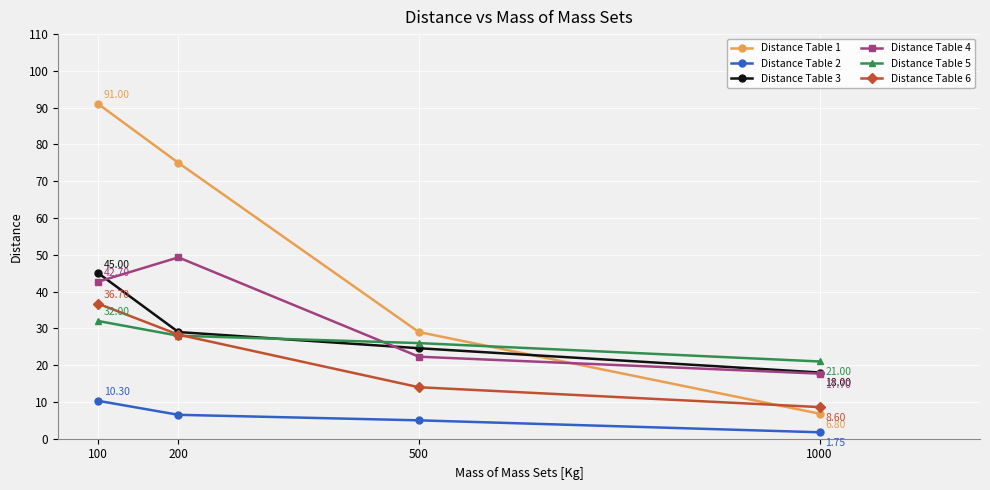

Which category has the lowest value across all series?

1000